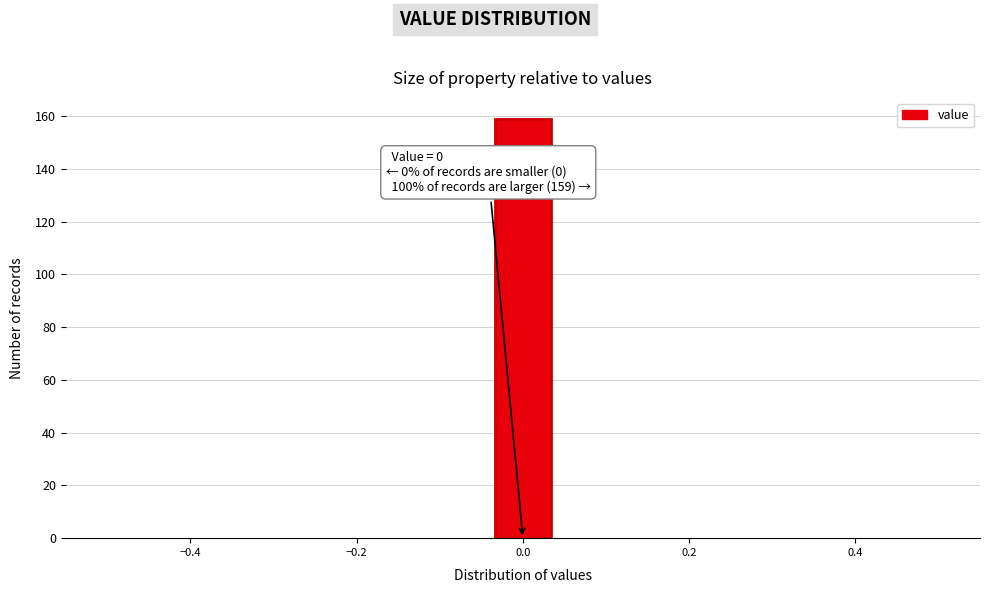

Around what value on the x-axis is the tallest bar? Give the approximate position of its centre, as read against the axis.

0.00